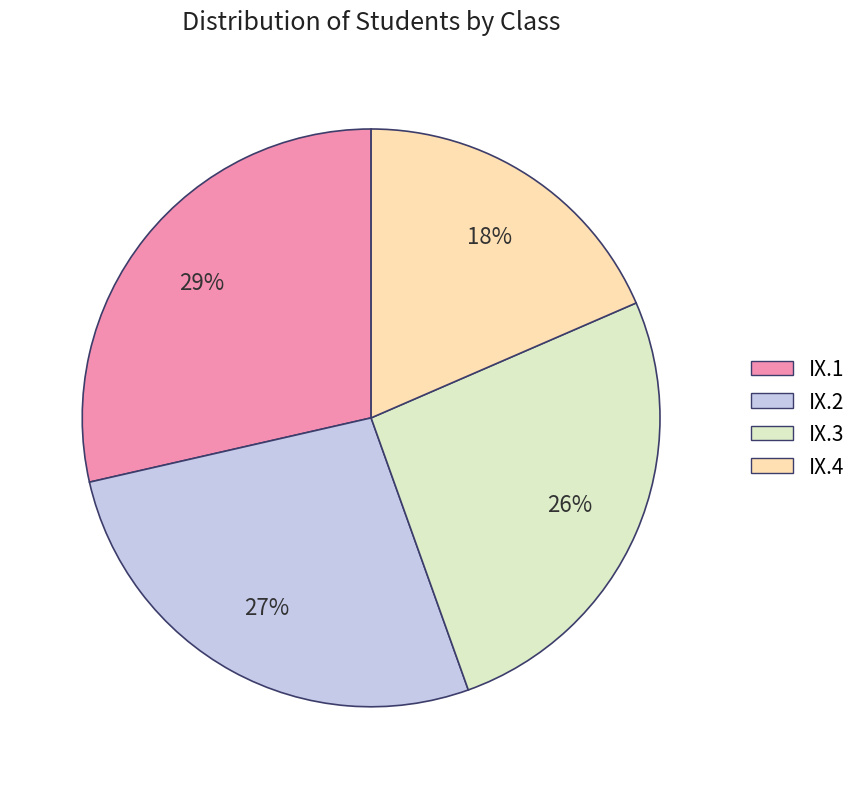

Rank the categories by value from lowest to highest.

IX.4, IX.3, IX.2, IX.1